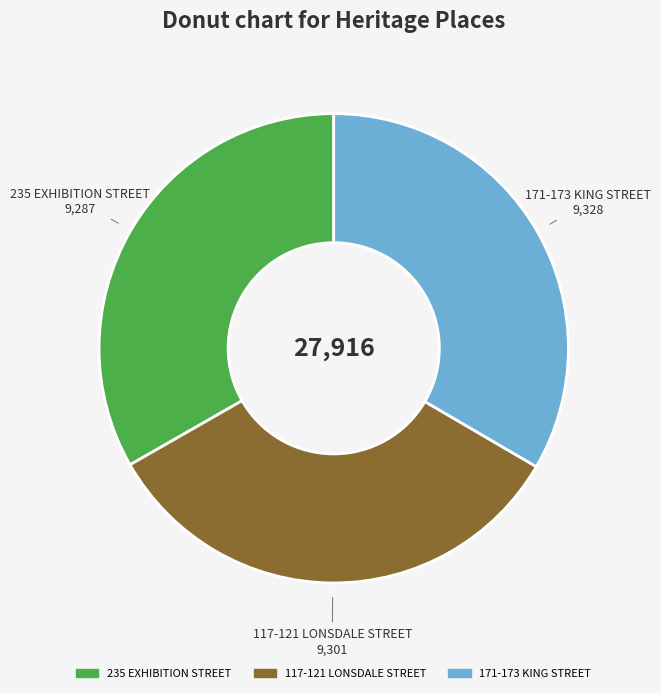

Is it true that 117-121 LONSDALE STREET is 33% of the pie?

True